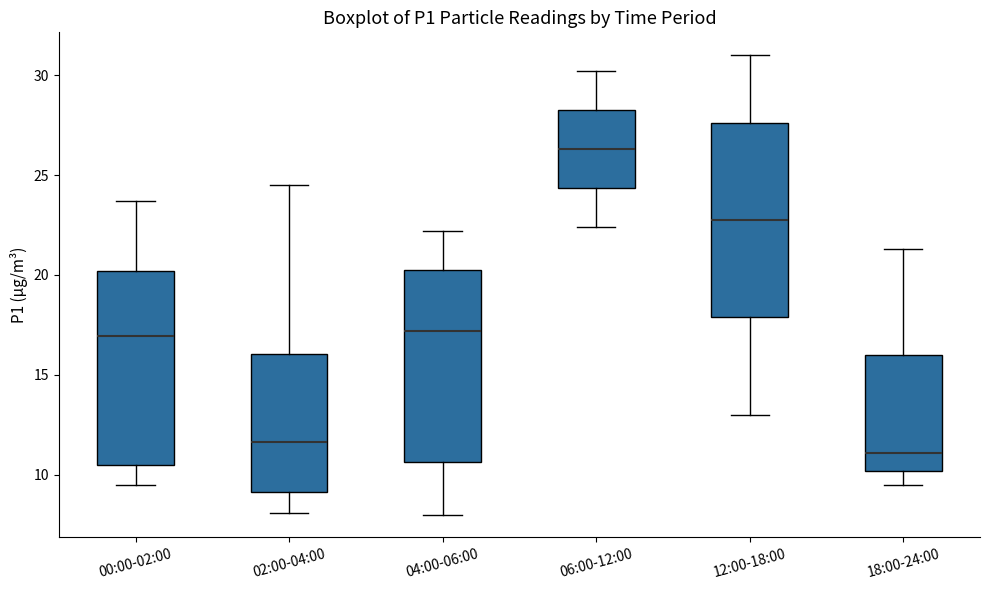

Where is the upper edge of the box for 18:00-24:00 on the y-axis? The values are not printed on the chart, so give them approximately, as read against the axis.

16.0